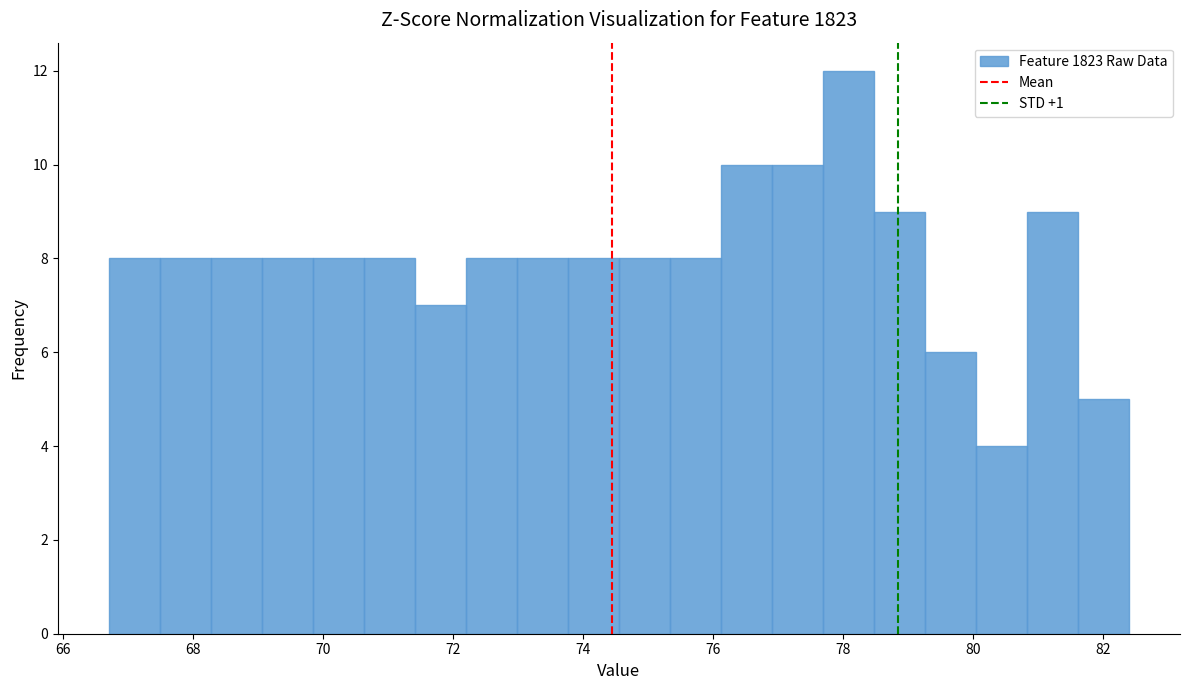

Read against the x-axis, roughly where is the centre of the tallest bar?

78.0